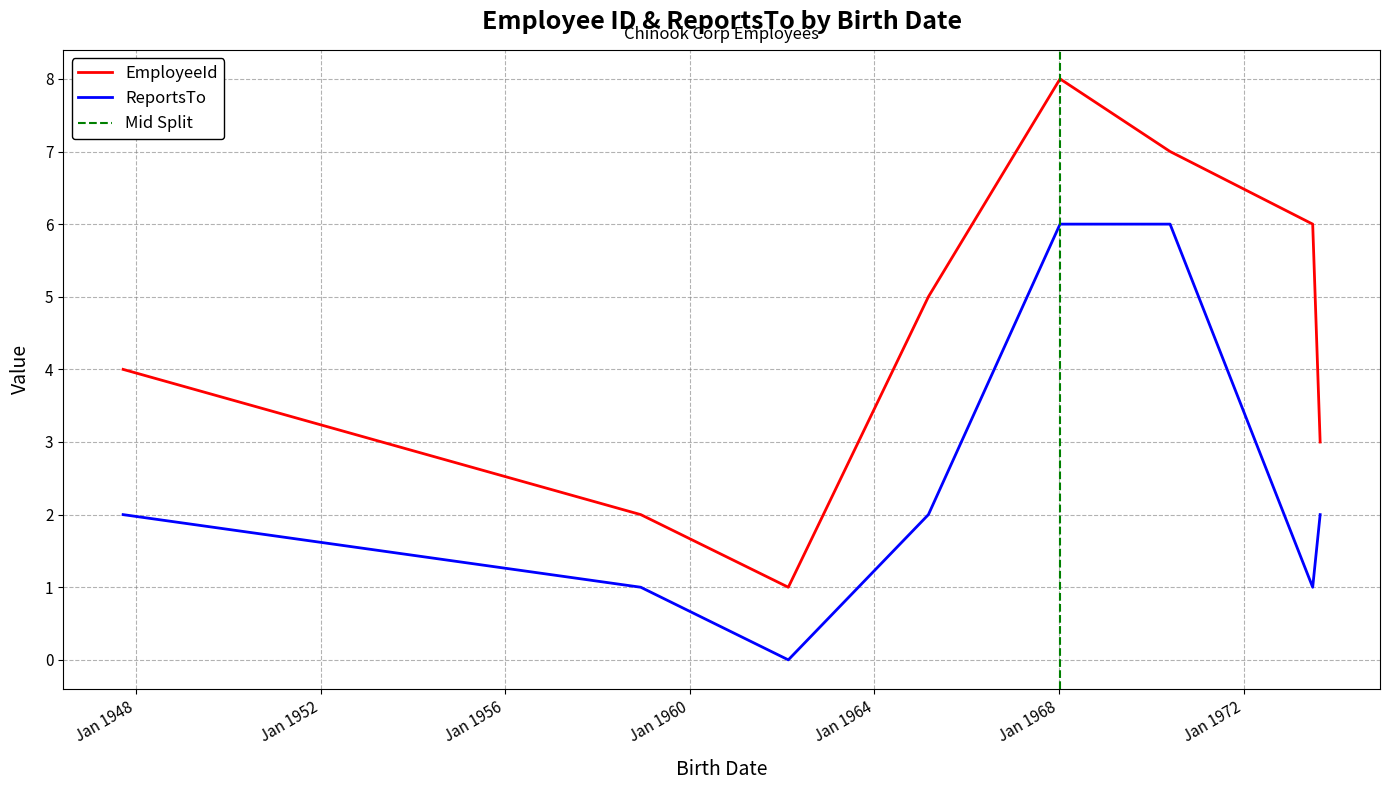

Which category has the lowest value in the ReportsTo series?

1962-02-18